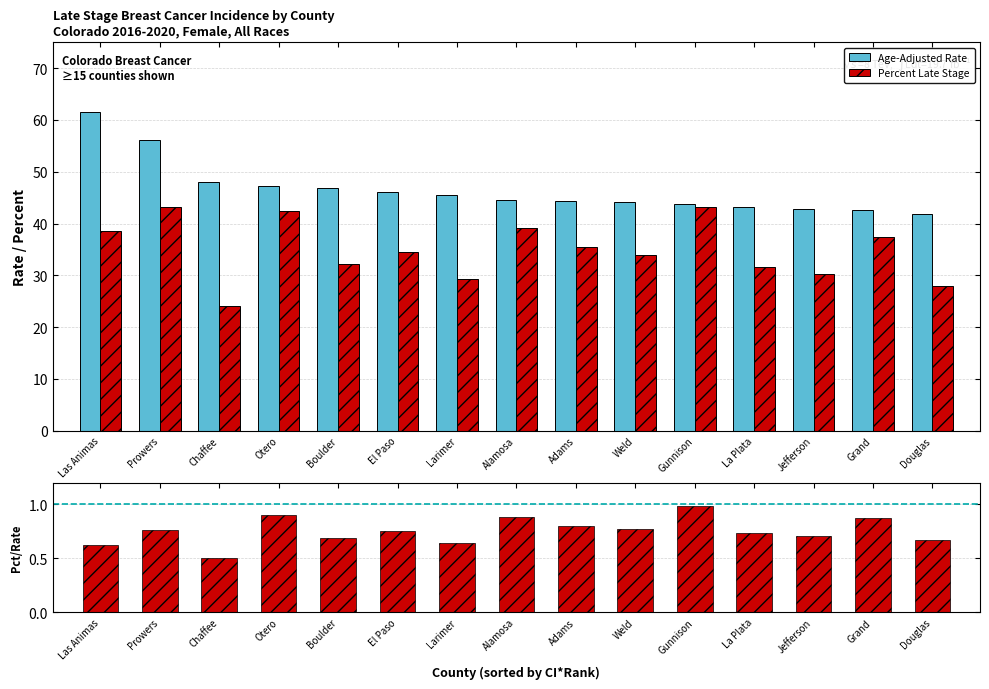

What is the difference between the maximum and minimum values in the Pct Late Stage / Rate series?

0.5